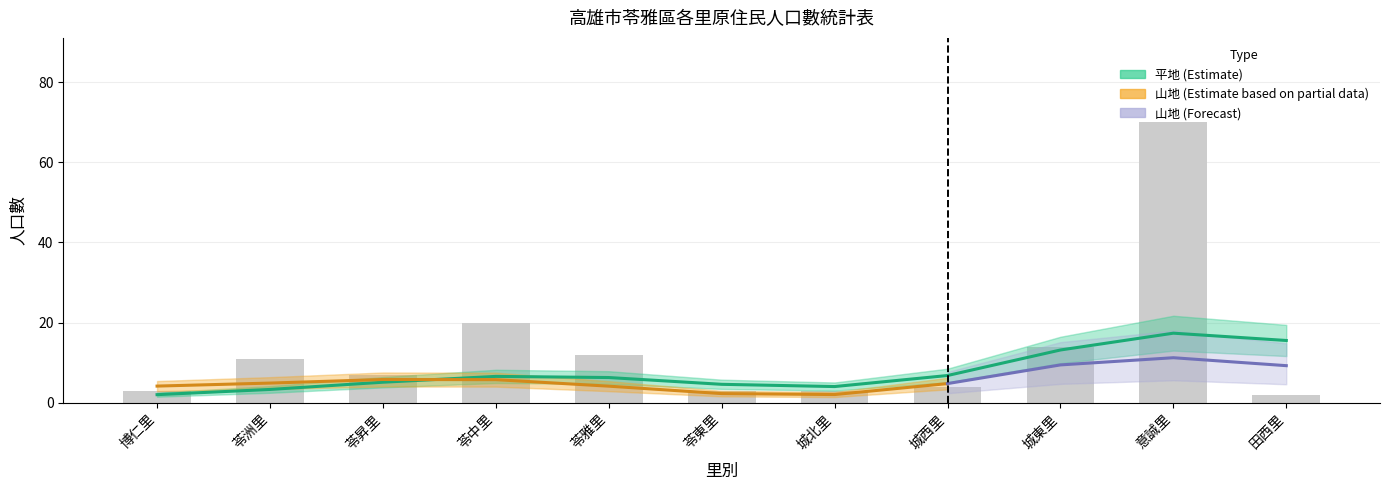

Which category has the lowest value across all series?

田西里